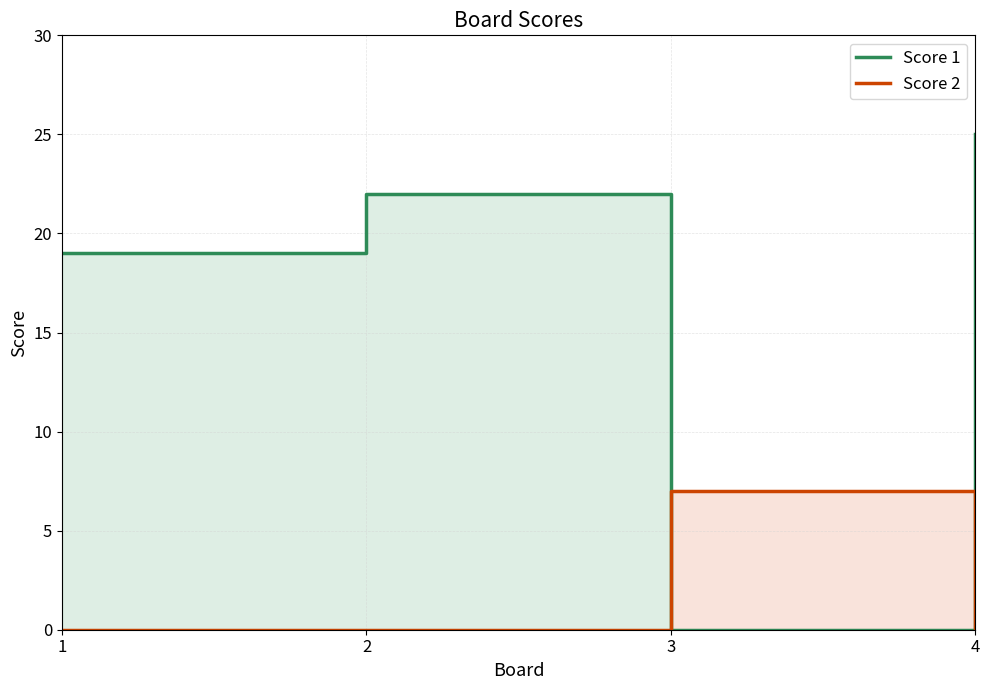

What is the average value of the Score 2 series?

2